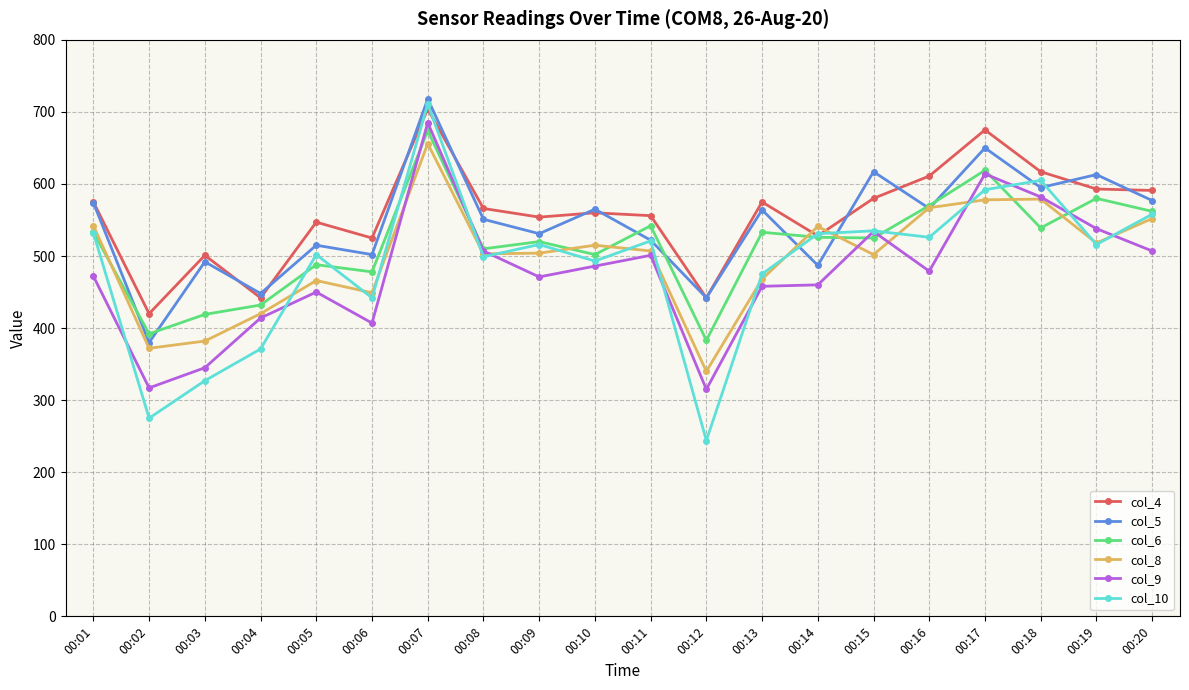

What is the greatest value displayed?

718